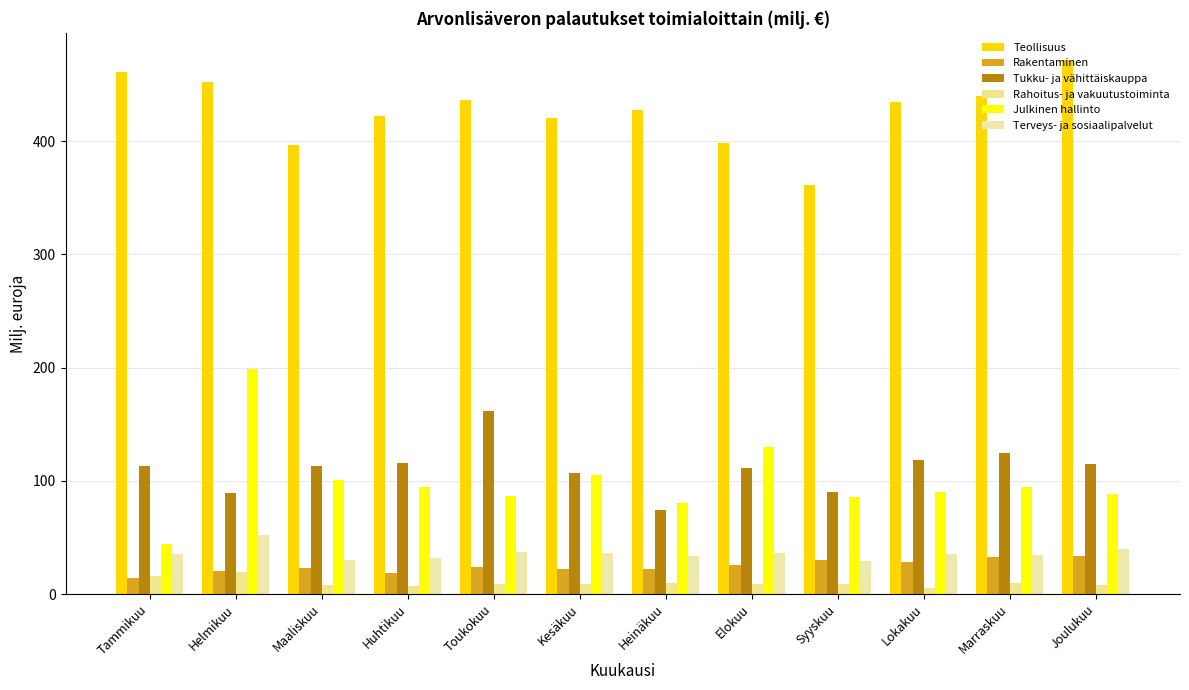

Reading left to right, transcribe all the data shown in this chart.

Teollisuus: 461.2	452.5	396.6	422.3	436.1	420.4	427.8	398.5	361.7	434.5	439.5	472.0
Rakentaminen: 14.4	20.8	22.9	18.8	23.8	22.4	22.1	25.9	29.8	28.7	33.1	33.9
Tukku- ja vähittäiskauppa: 112.8	89.2	112.9	115.3	161.7	106.9	74.2	111.7	90.4	118.3	124.3	114.9
Rahoitus- ja vakuutustoiminta: 16.2	19.6	7.6	7.0	9.0	9.0	9.5	9.2	8.7	5.3	9.6	8.0
Julkinen hallinto: 44.4	199.2	100.7	94.8	86.7	105.0	80.8	129.8	85.5	90.5	94.6	88.2
Terveys- ja sosiaalipalvelut: 35.7	52.0	29.7	31.8	36.9	35.8	33.8	36.0	29.1	35.2	34.3	39.6